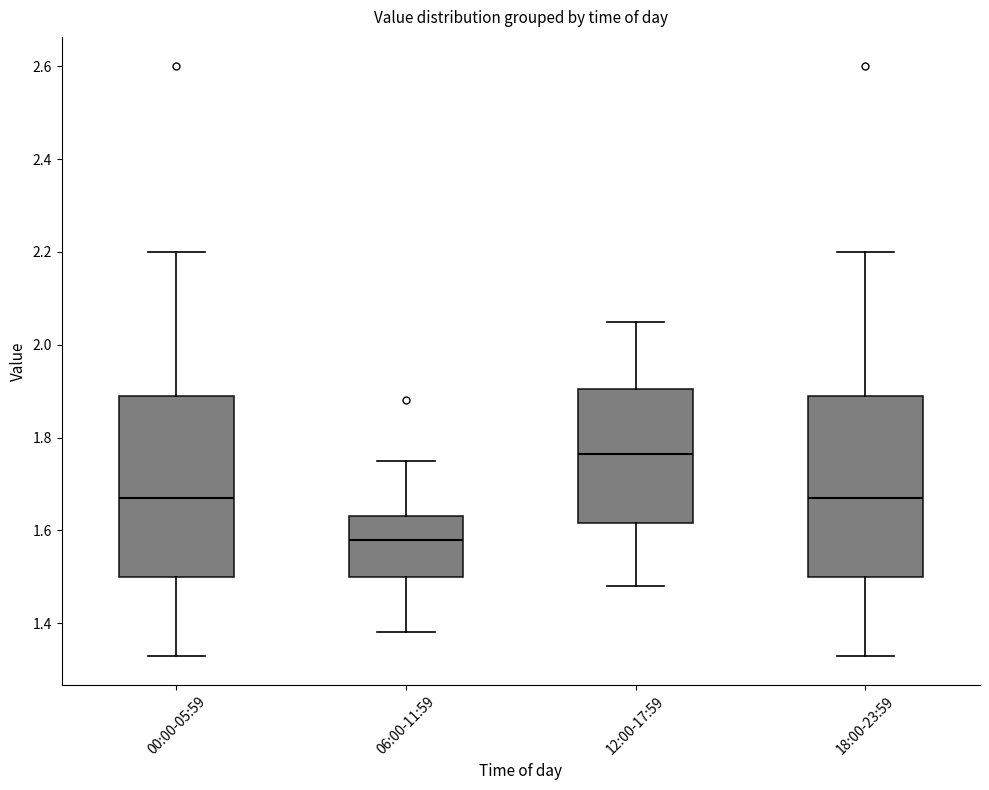

Reading left to right, read every box against the y-axis: the position of its median line, the range the box covers, and the ends of its whiskers. The values are not printed on the chart, so give them approximately, as read against the axis.

00:00-05:59: median 1.68, box 1.50 to 1.90, whiskers 1.34 to 2.20
06:00-11:59: median 1.58, box 1.50 to 1.64, whiskers 1.38 to 1.76
12:00-17:59: median 1.76, box 1.62 to 1.90, whiskers 1.48 to 2.06
18:00-23:59: median 1.68, box 1.50 to 1.90, whiskers 1.34 to 2.20